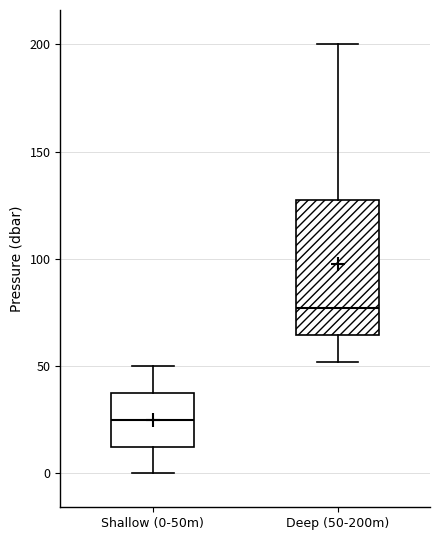

Which box is the tallest, from its lower edge to its upper edge?

Deep (50-200m)